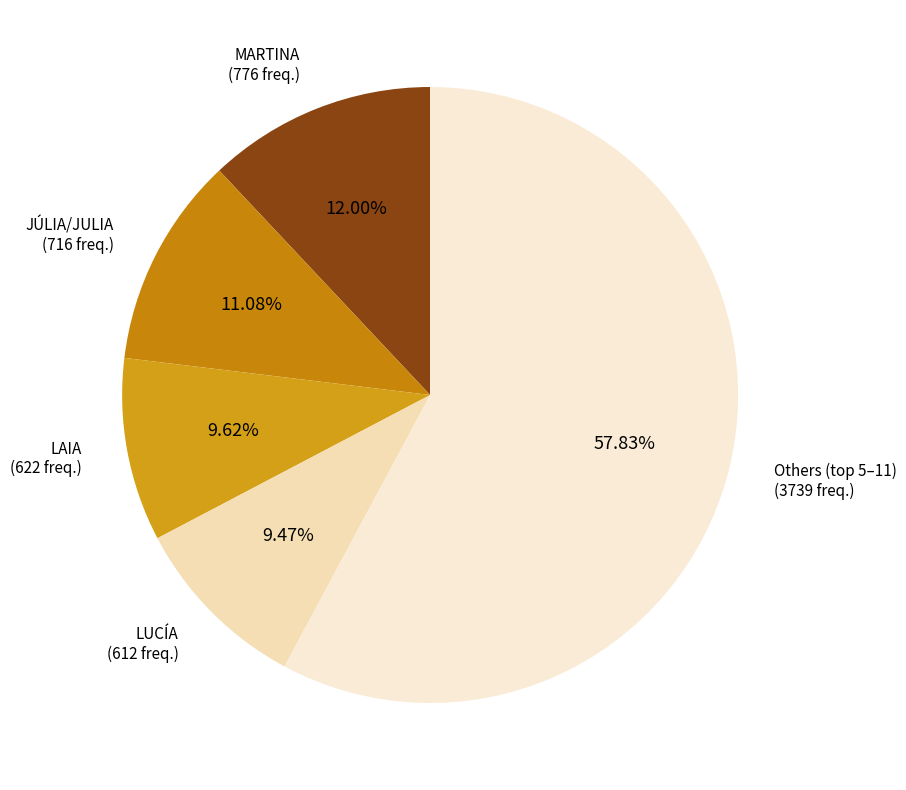

Between LAIA and JÚLIA/JULIA, which is larger?

JÚLIA/JULIA